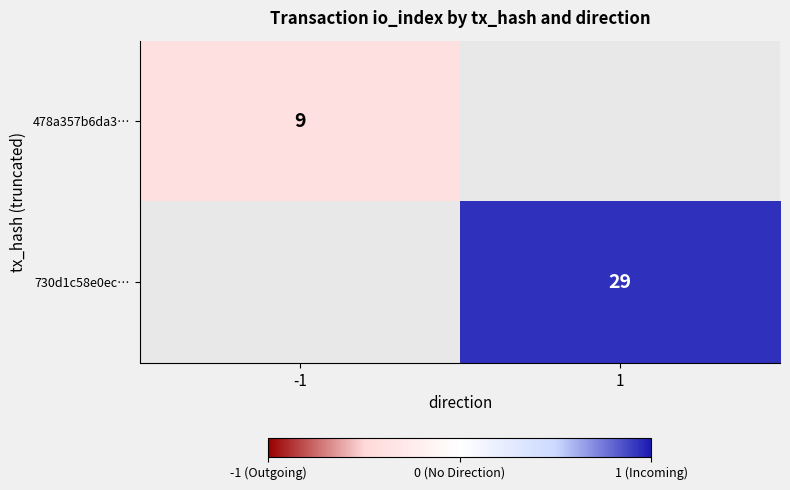

The value of 730d1c58e0ec… at 1 is 29. True or false?

True